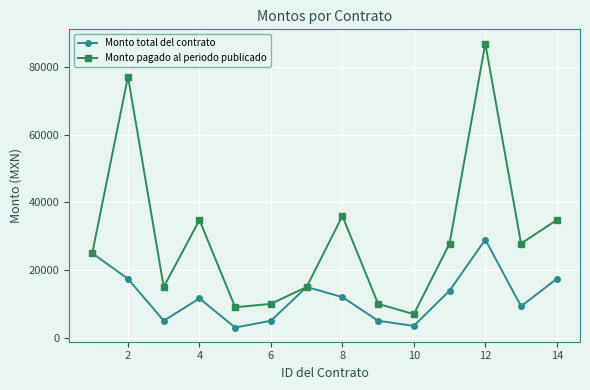

What is the value of the Monto pagado al periodo publicado point at the 12th from the left?

87000.0